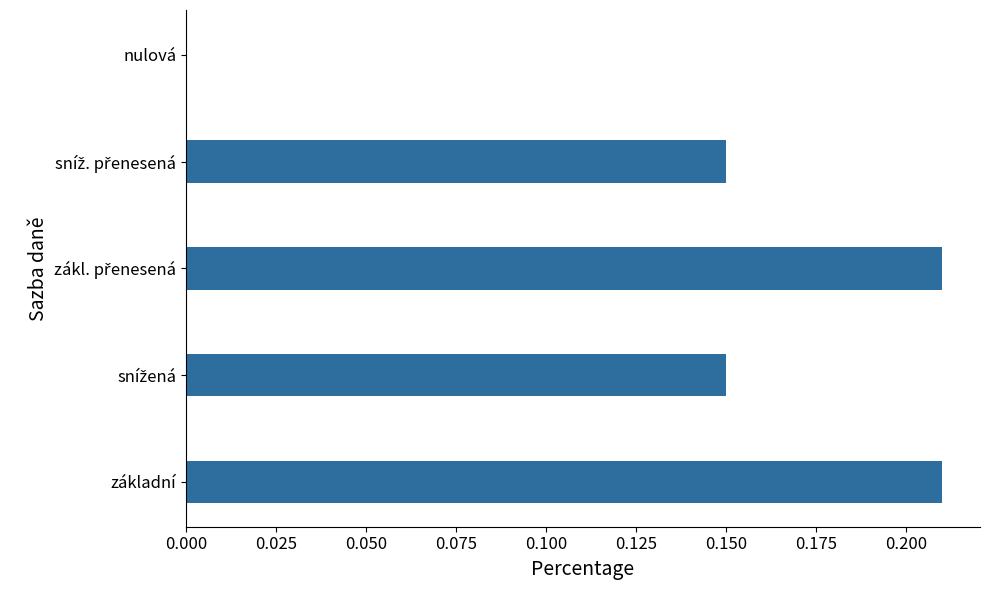

What is the sum of all values?

0.7